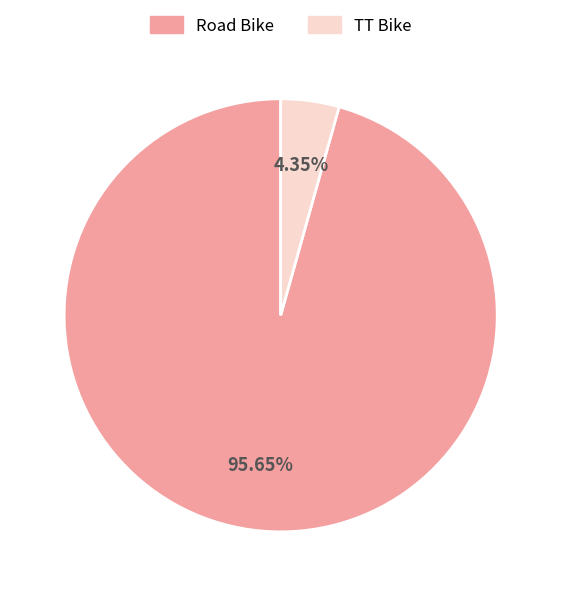

What portion of the pie excludes TT Bike?

95.7%